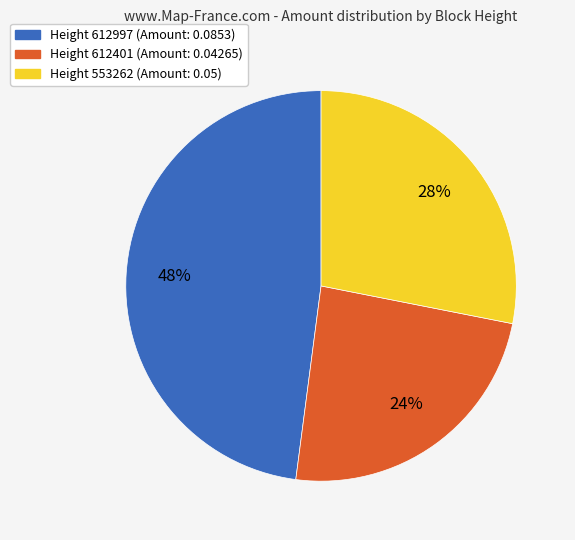

Is the sum of Height 612401 (Amount: 0.04265) and Height 612997 (Amount: 0.0853) greater than half?

Yes